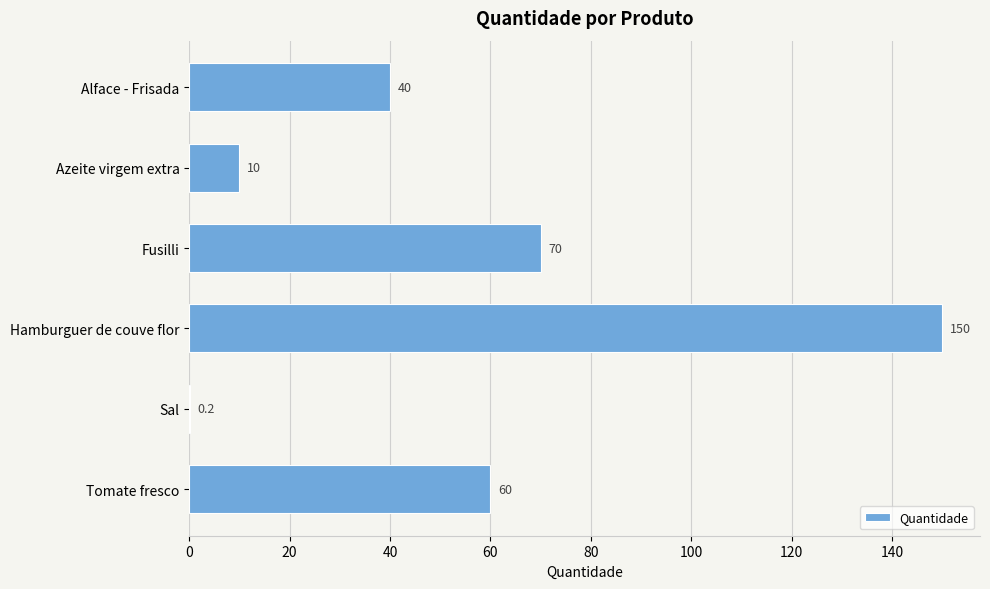

Are the bars horizontal?

Yes